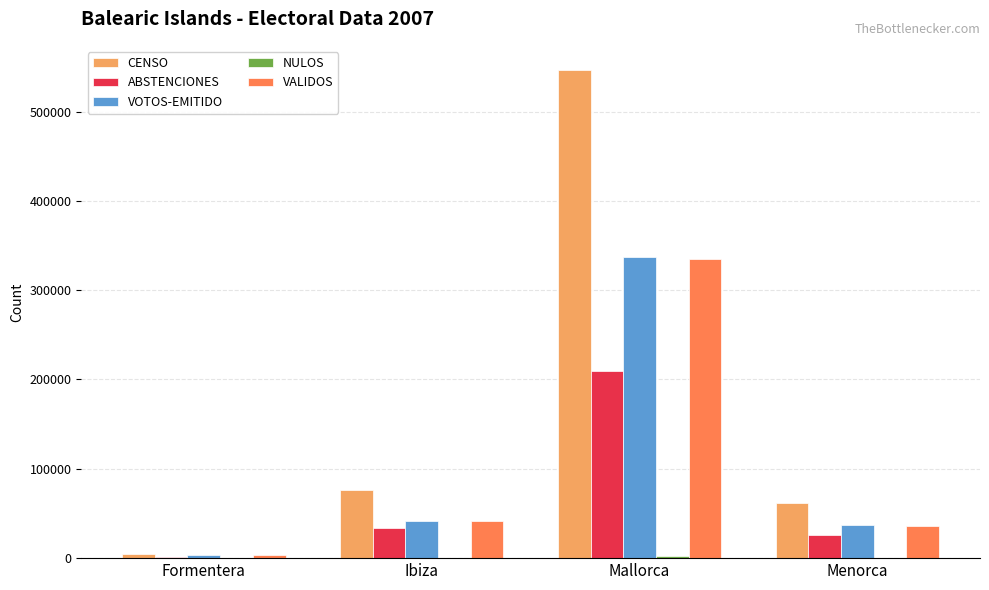

True or false: VALIDOS has a value of 15138 at Ibiza.

False